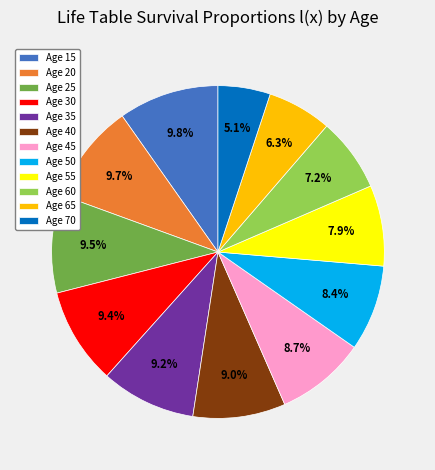

How much of the chart is everything except Age 20?

90.3%